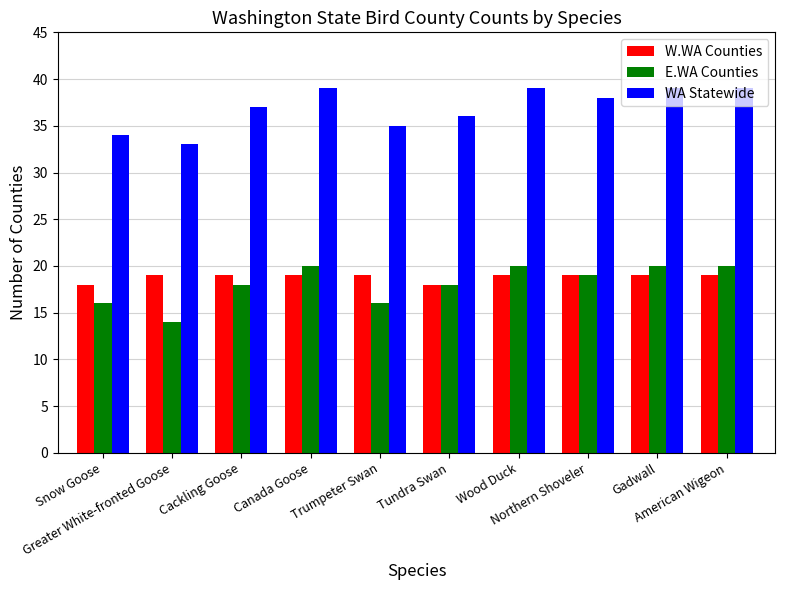

What is the sum of all W.WA Counties values?

188